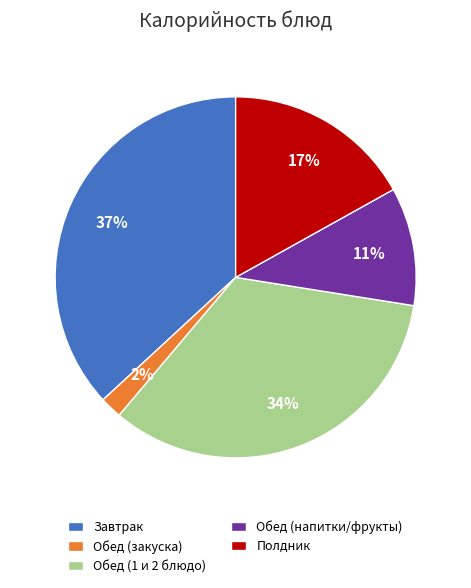

What is the ratio of the value at Обед (напитки/фрукты) to the value at Завтрак?

0.3